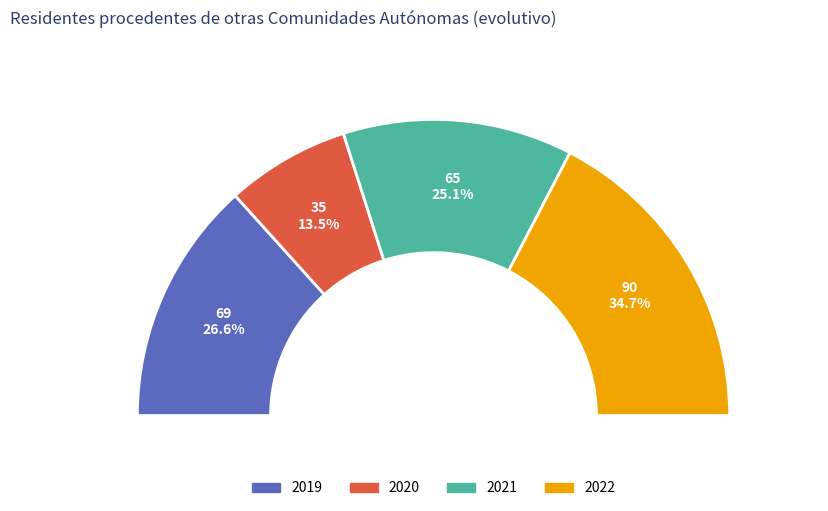

To the nearest percent, what portion does 2022 represent?

35%